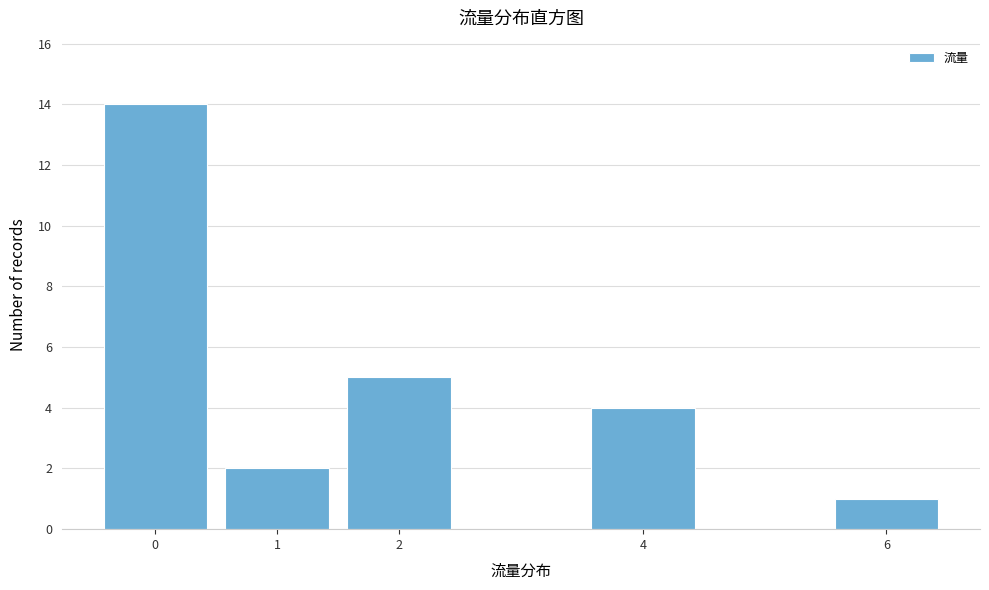

How tall is the bar that spans 5.5 to 6.5 on the x-axis? The values are not printed on the chart, so give them approximately, as read against the axis.

1